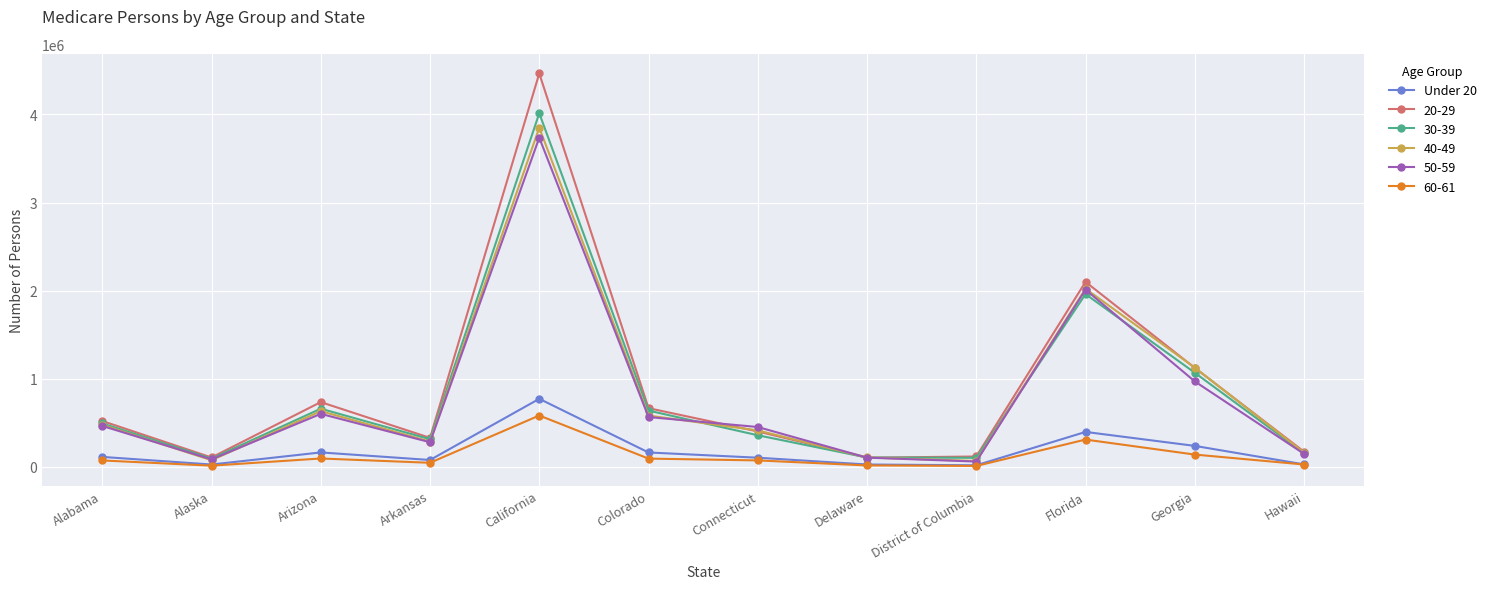

What is the label of the 2nd point from the right?

Georgia